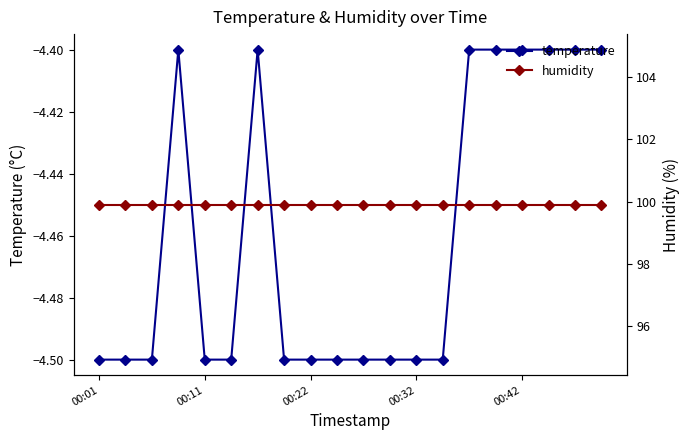

What is the average value of the temperature series?

-4.5